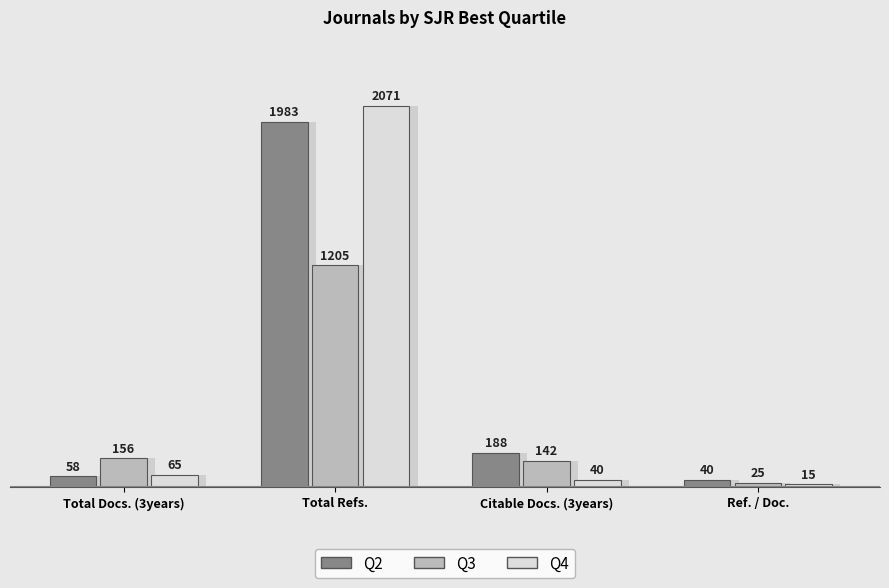

Where does the Q4 series first go above 65?

Total Refs.